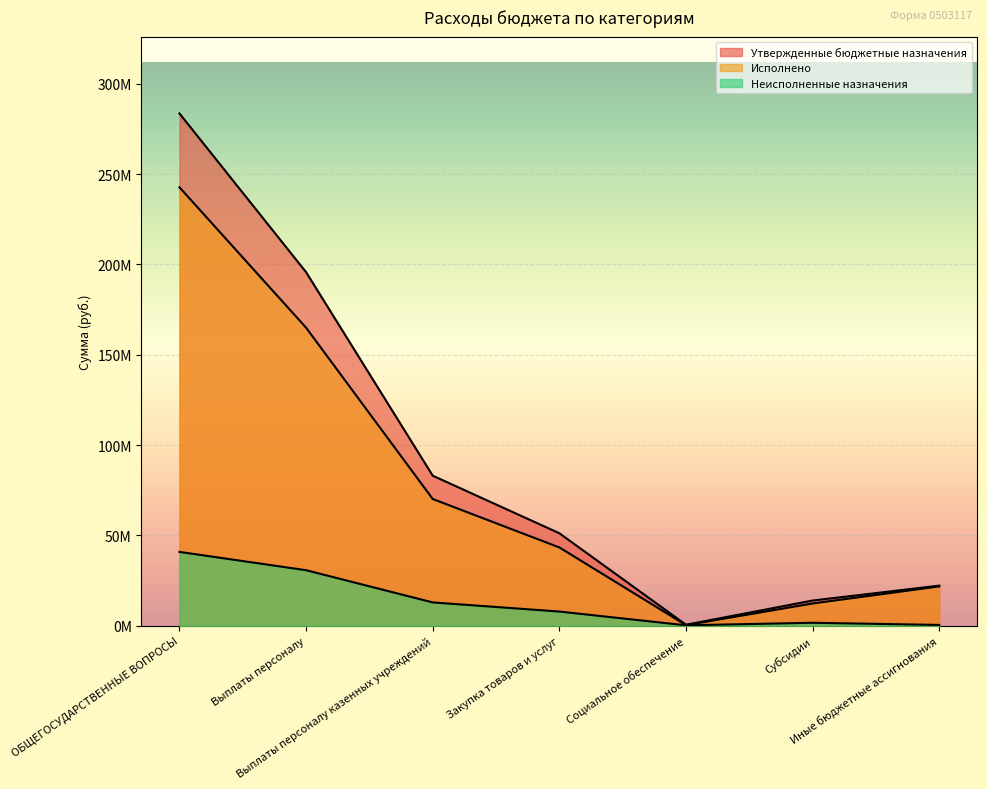

What is the average value of the Утвержденные бюджетные назначения series?

92880526.1